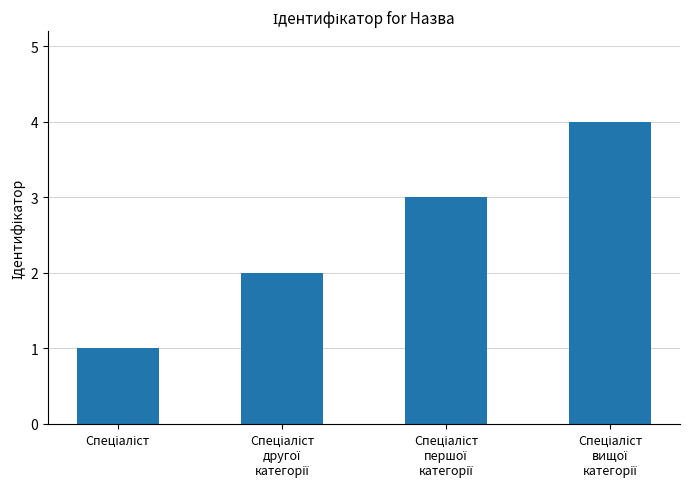

What is the value of the 1st bar from the left?

1